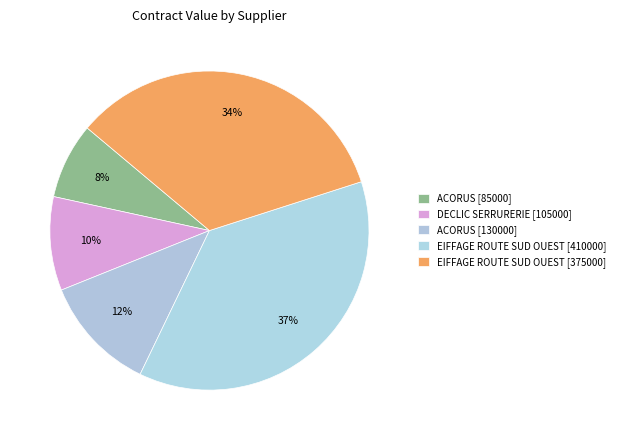

Rank the categories by value from lowest to highest.

ACORUS (85000), DECLIC SERRURERIE, ACORUS (130000), EIFFAGE ROUTE SUD OUEST (375000), EIFFAGE ROUTE SUD OUEST (410000)